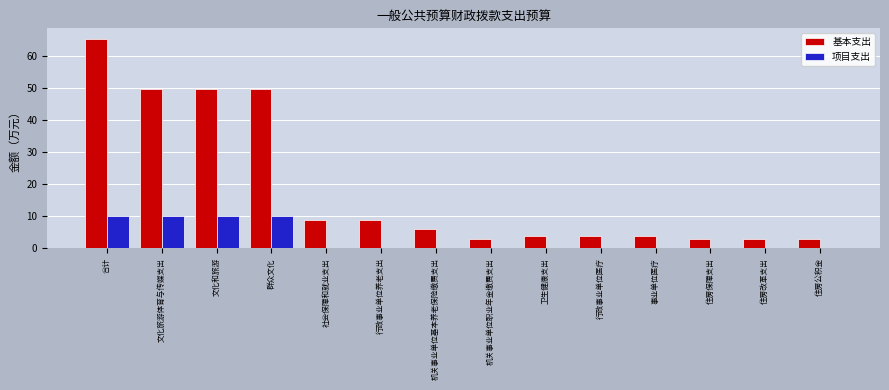

Reading left to right, list all the values displayed in this chart.

基本支出: 合计=65.5	文化旅游体育与传媒支出=49.9	文化和旅游=49.9	群众文化=49.9	社会保障和就业支出=8.9	行政事业单位养老支出=8.9	机关事业单位基本养老保险缴费支出=5.9	机关事业单位职业年金缴费支出=3.0	卫生健康支出=3.7	行政事业单位医疗=3.7	事业单位医疗=3.7	住房保障支出=3.0	住房改革支出=3.0	住房公积金=3.0
项目支出: 合计=10.0	文化旅游体育与传媒支出=10.0	文化和旅游=10.0	群众文化=10.0	社会保障和就业支出=0.0	行政事业单位养老支出=0.0	机关事业单位基本养老保险缴费支出=0.0	机关事业单位职业年金缴费支出=0.0	卫生健康支出=0.0	行政事业单位医疗=0.0	事业单位医疗=0.0	住房保障支出=0.0	住房改革支出=0.0	住房公积金=0.0